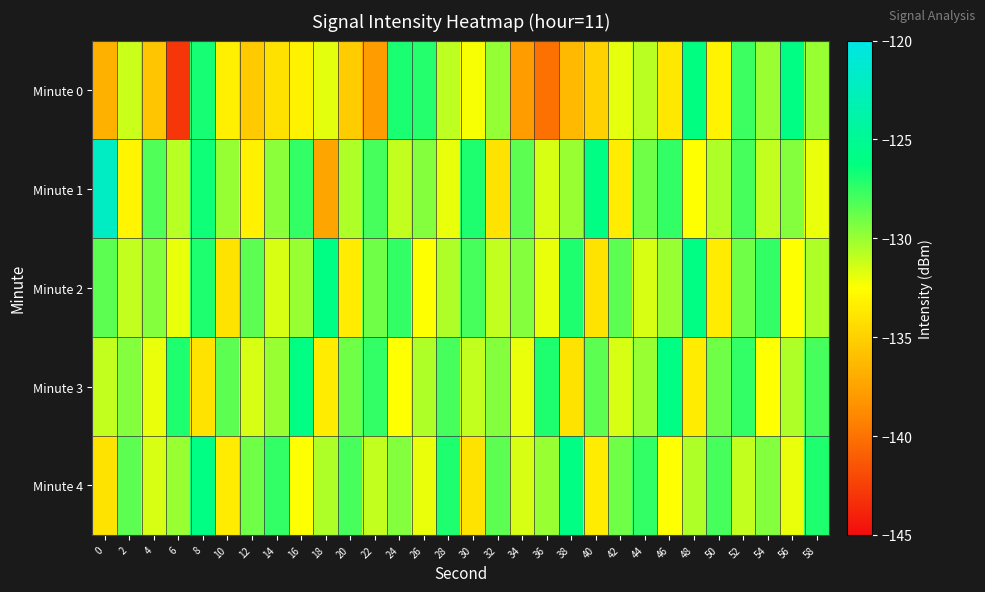

Between 4 and 56, which series saw the biggest shift?

Minute 0